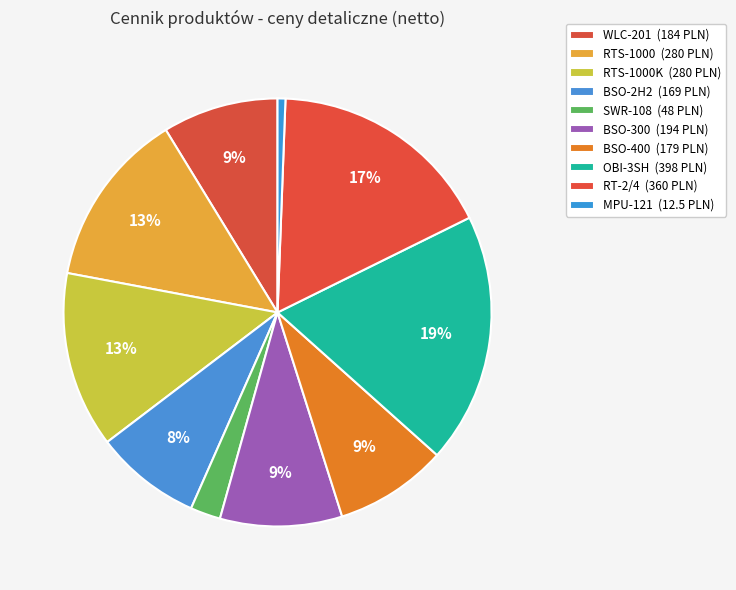

How many segments does this pie chart have?

10